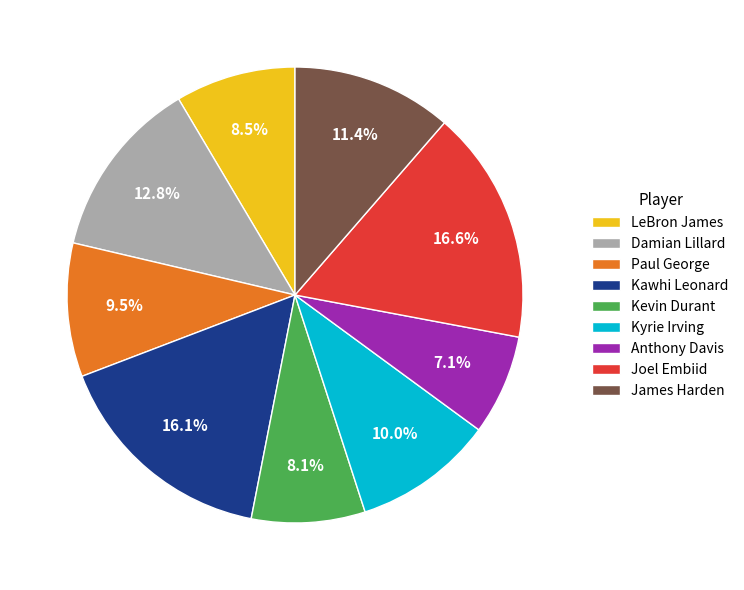

Is it true that LeBron James is 19% of the pie?

False